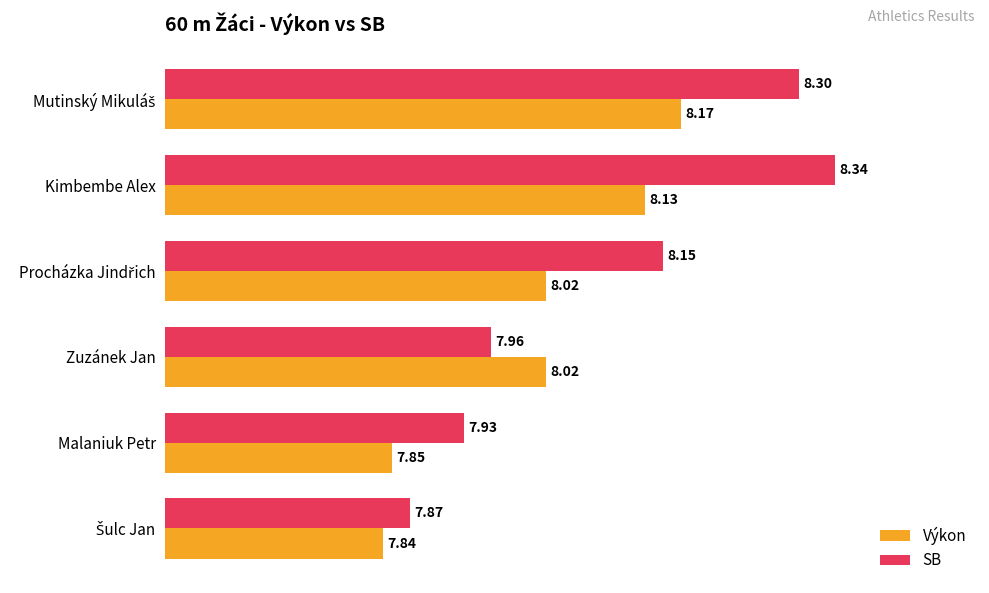

How many distinct data groups are displayed?

2